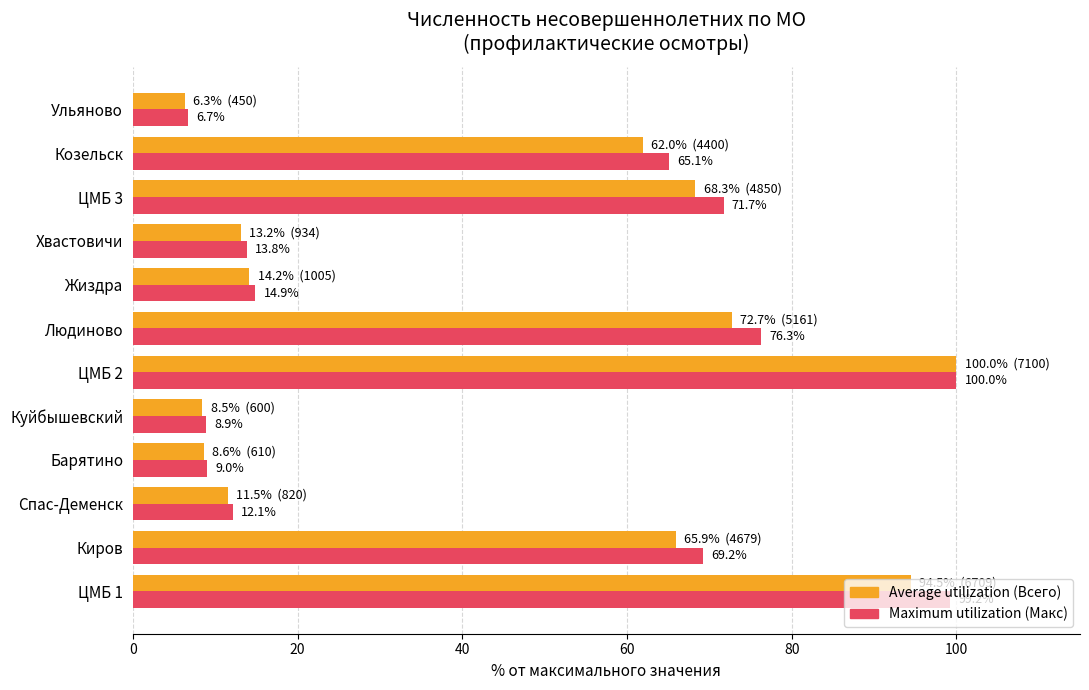

Where is Maximum utilization (Макс) nearest to the value 53?

Козельск